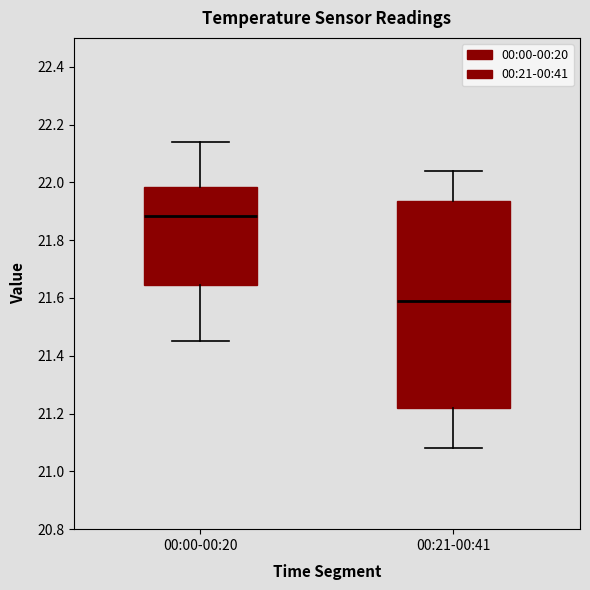

Reading left to right, read every box against the y-axis: the position of its median line, the range the box covers, and the ends of its whiskers. The values are not printed on the chart, so give them approximately, as read against the axis.

00:00-00:20: median 21.88, box 21.64 to 21.98, whiskers 21.46 to 22.14
00:21-00:41: median 21.60, box 21.22 to 21.94, whiskers 21.08 to 22.04